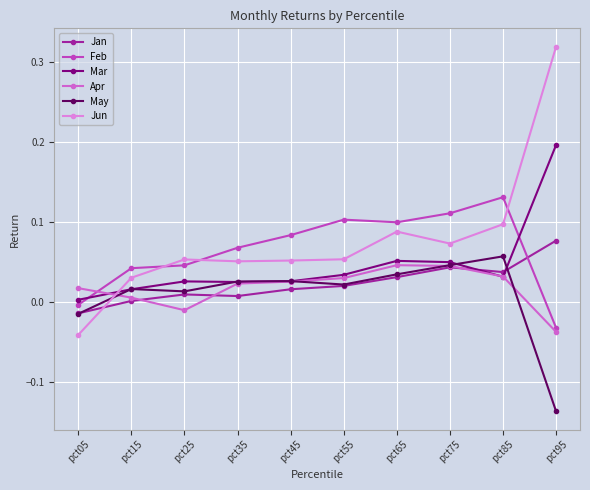

How many values in May are above zero?

8